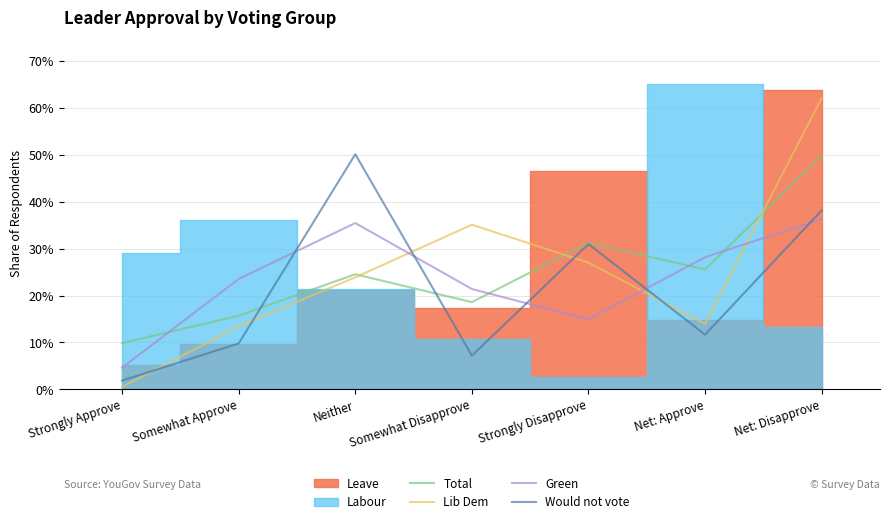

Which label corresponds to the smallest value in the chart?

Strongly Approve